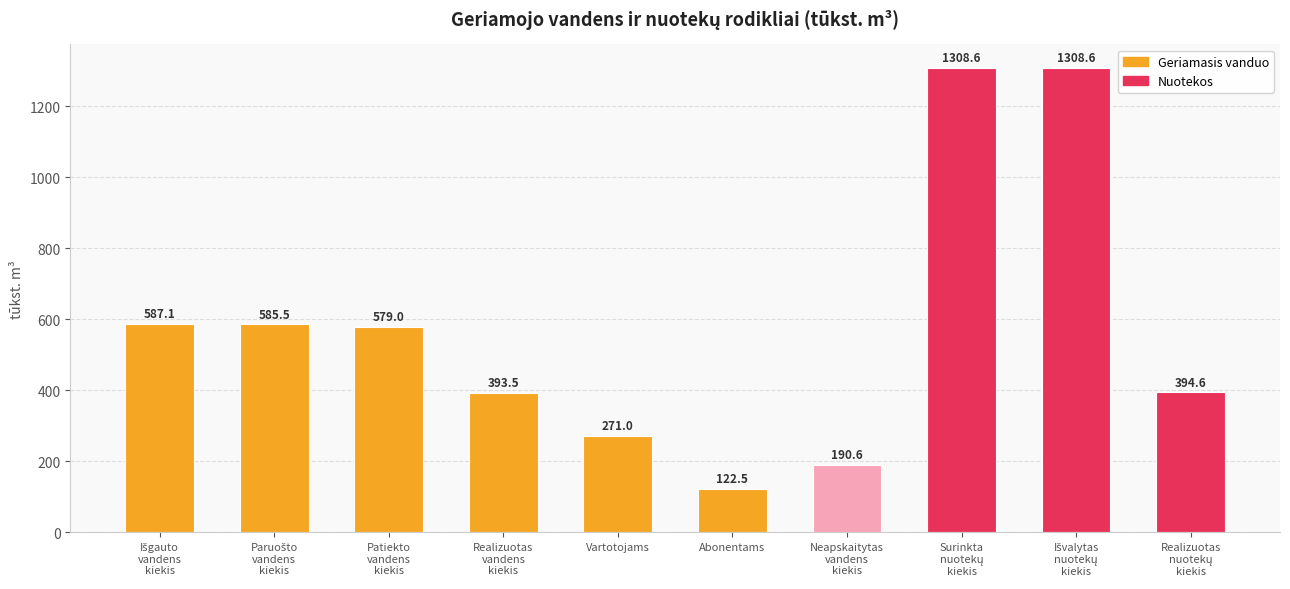

What position from the right is Vartotojams?

6